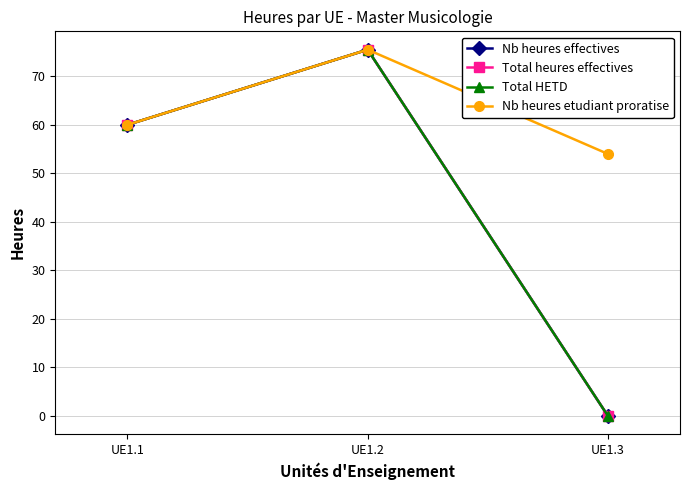

What is the difference between the second highest and minimum values in the Total heures effectives series?

60.0